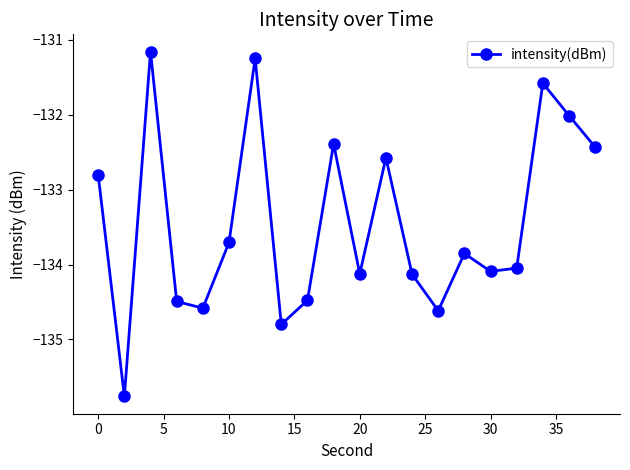

Reading left to right, transcribe all the data shown in this chart.

-132.8	-135.8	-131.2	-134.5	-134.6	-133.7	-131.3	-134.8	-134.5	-132.4	-134.1	-132.6	-134.1	-134.6	-133.9	-134.1	-134.0	-131.6	-132.0	-132.4